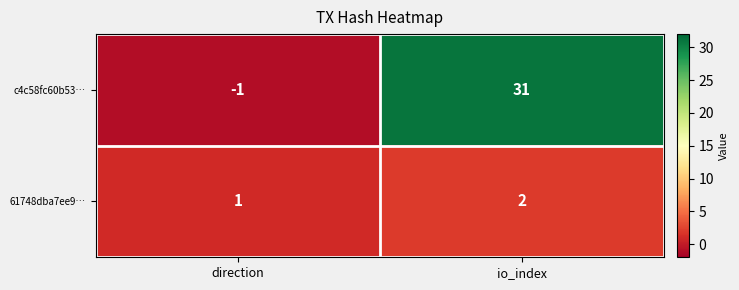

Count the number of data series in this chart.

2